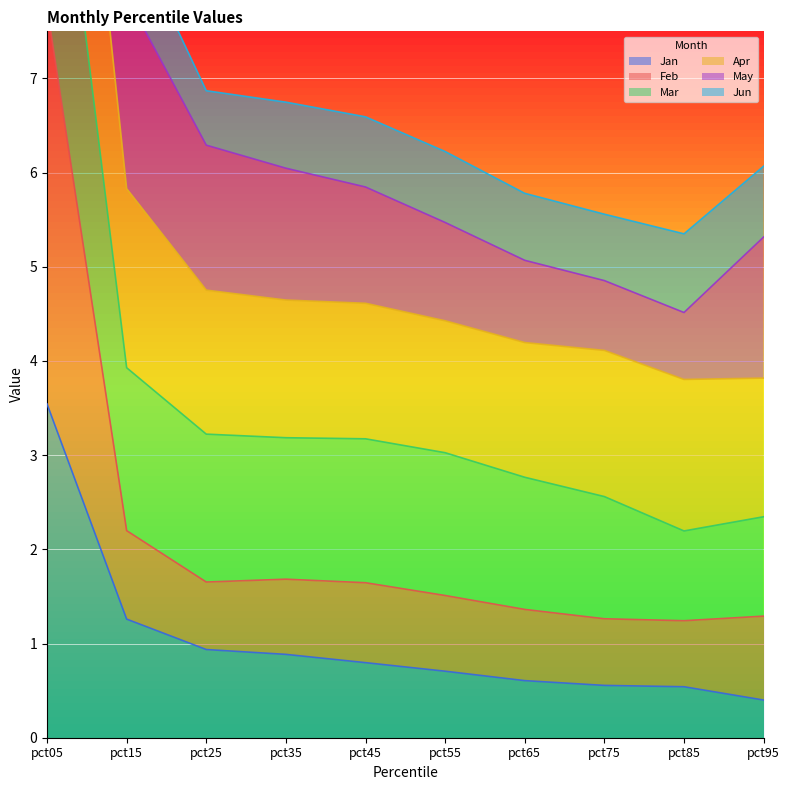

The value of Jun at pct25 is 6.9. True or false?

True